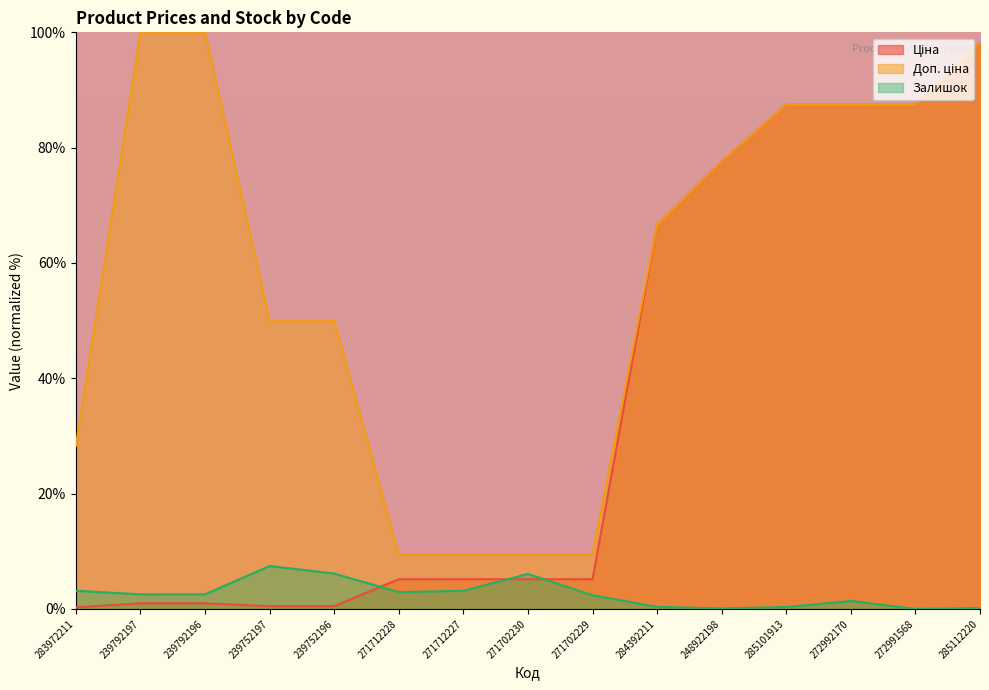

Does the chart have visible grid lines?

No